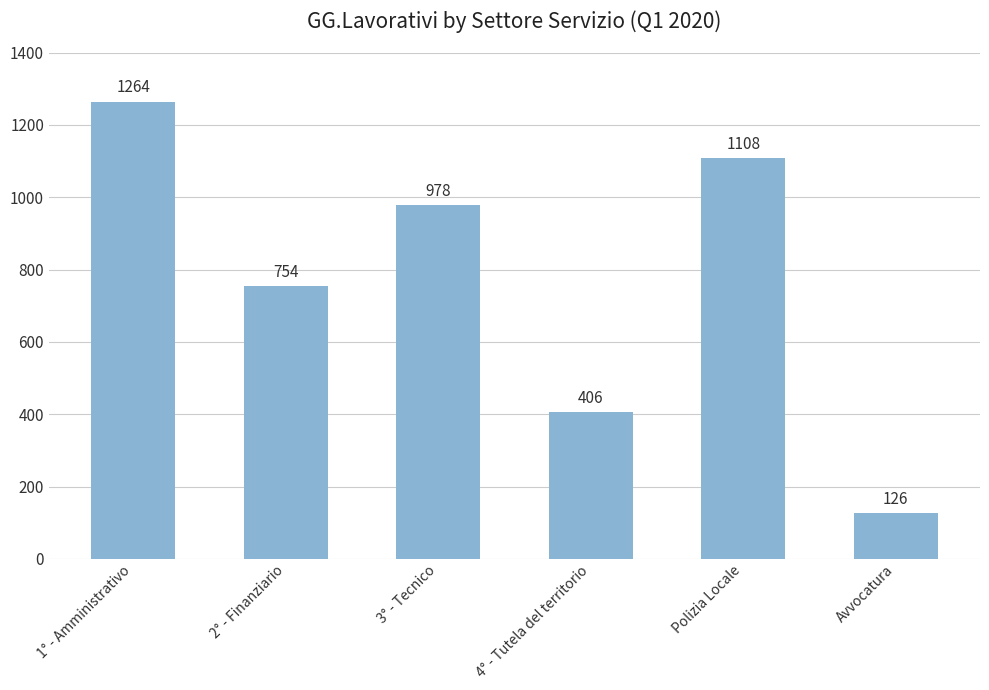

Is it true that the value at 2° - Finanziario is 754?

True